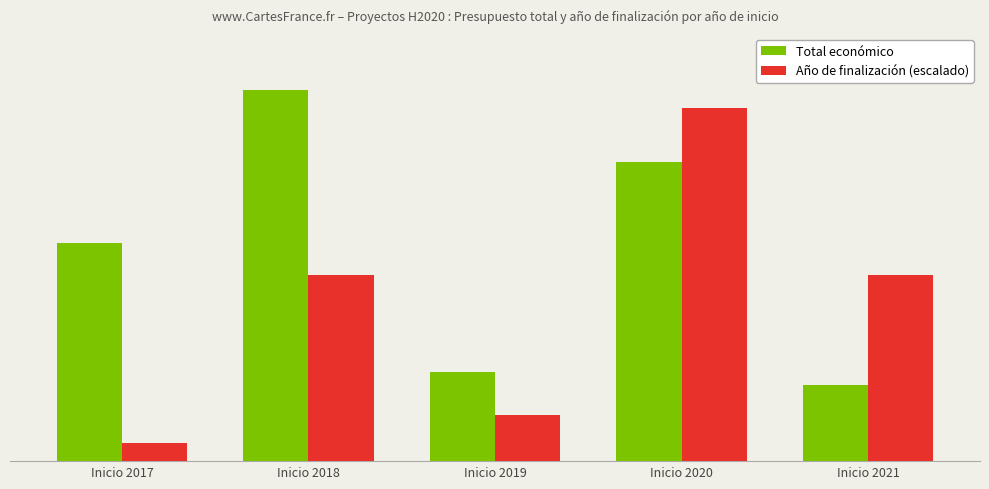

Does the chart contain stacked bars?

No